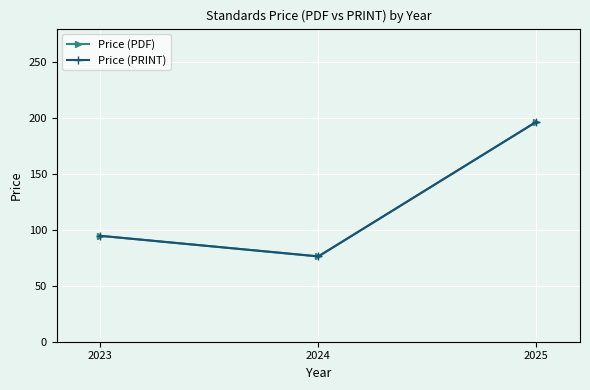

List the labels in order of Price (PDF) value, smallest first.

2024, 2023, 2025